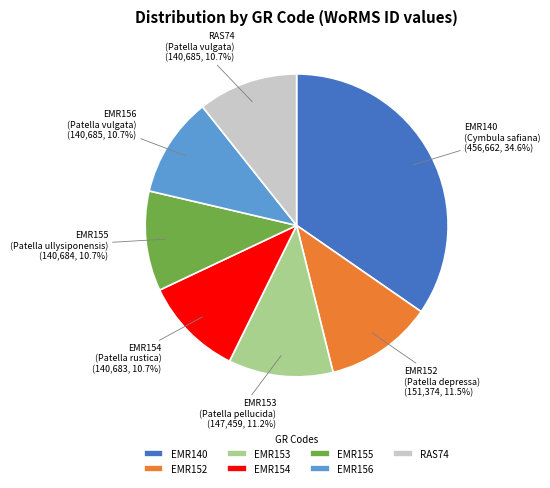

What percentage do EMR153 and EMR152 together represent?

22.7%